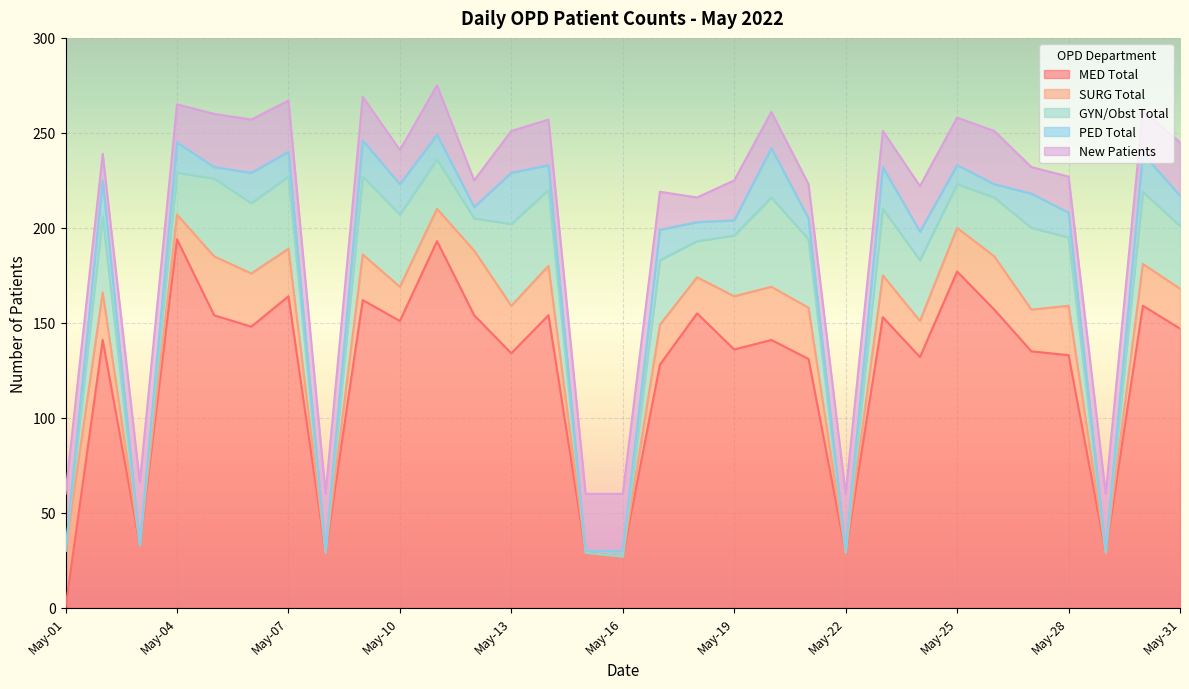

What is the highest value of the MED Total series?

194